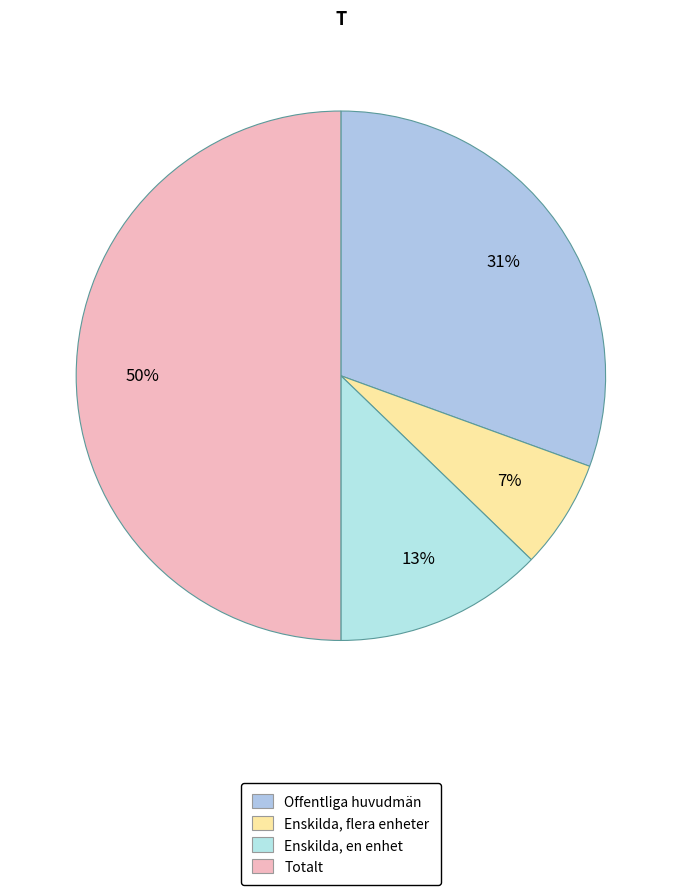

How many segments does this pie chart have?

4